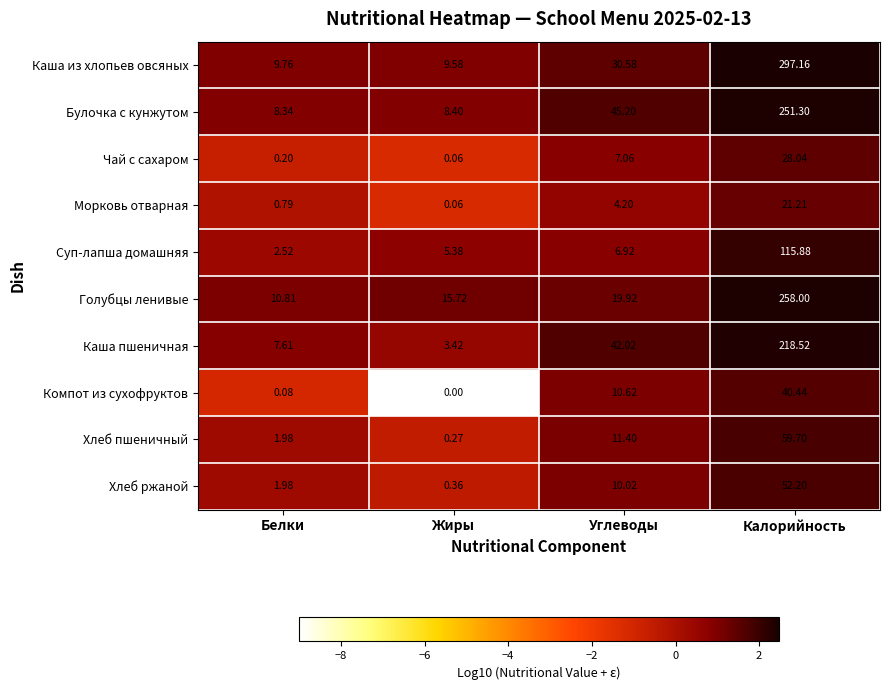

Which series has the largest range (max minus min)?

Каша из хлопьев овсяных